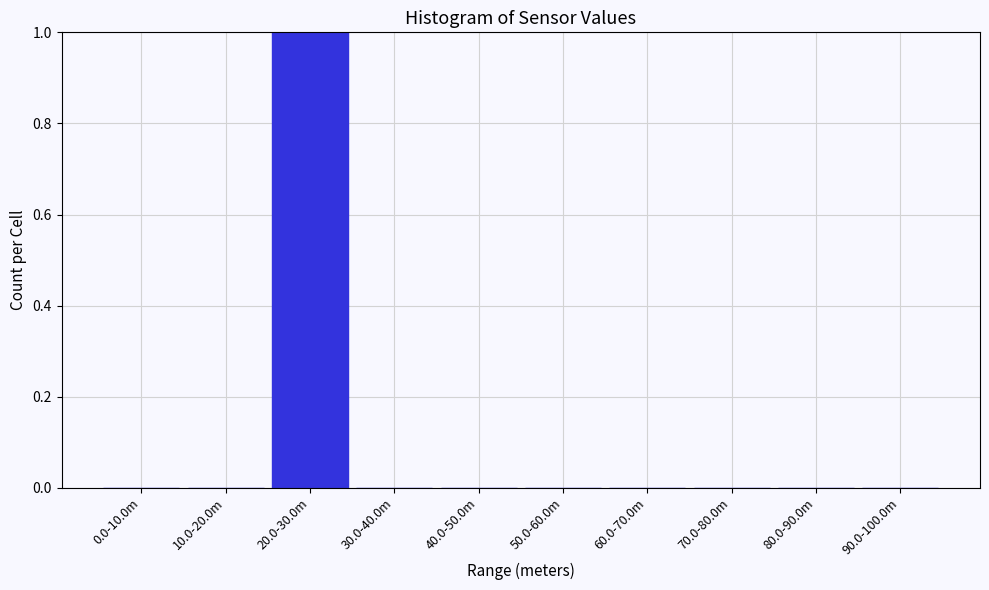

Reading right to left, list all the values displayed in this chart.

90.0-100.0m=0	80.0-90.0m=0	70.0-80.0m=0	60.0-70.0m=0	50.0-60.0m=0	40.0-50.0m=0	30.0-40.0m=0	20.0-30.0m=1	10.0-20.0m=0	0.0-10.0m=0